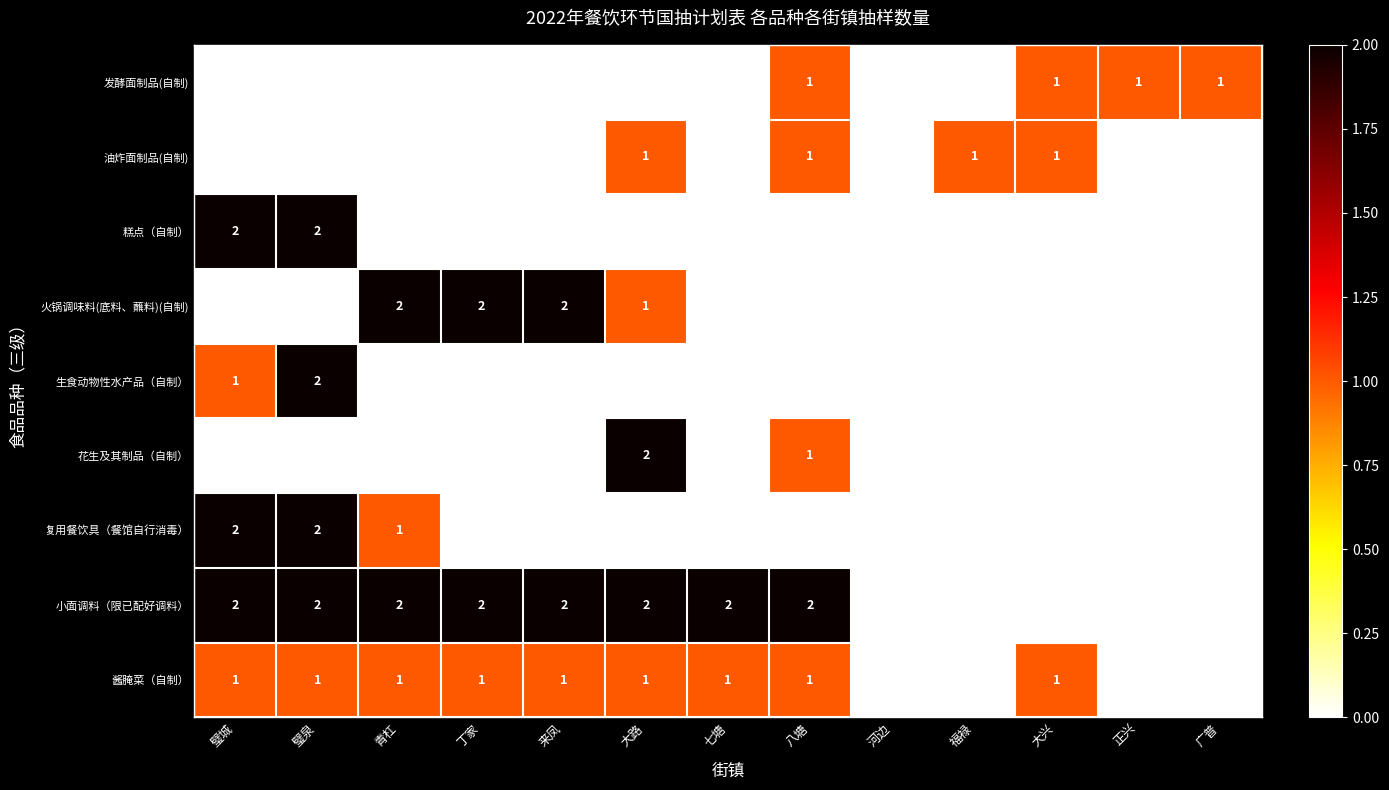

How many data points in 生食动物性水产品（自制） are above 0?

2